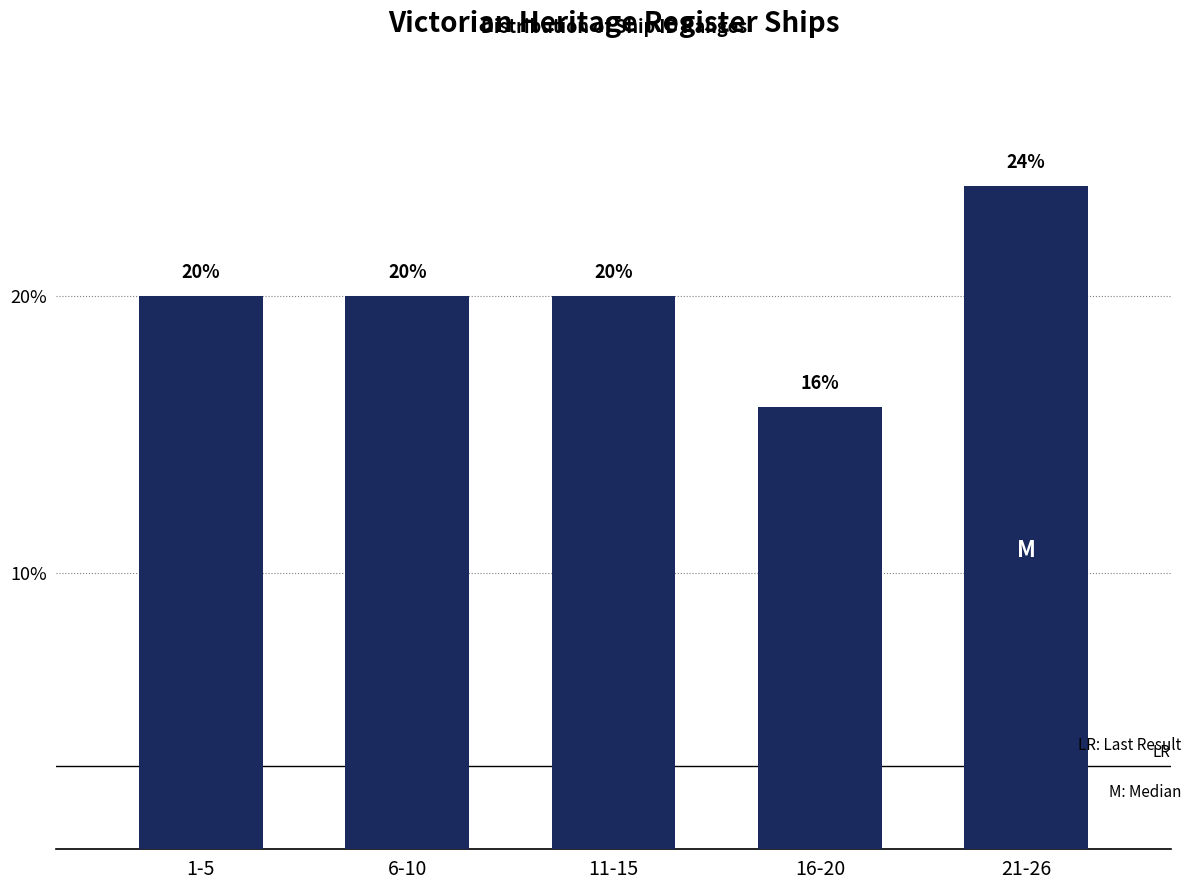

Reading left to right, transcribe all the data shown in this chart.

20	20	20	16	24